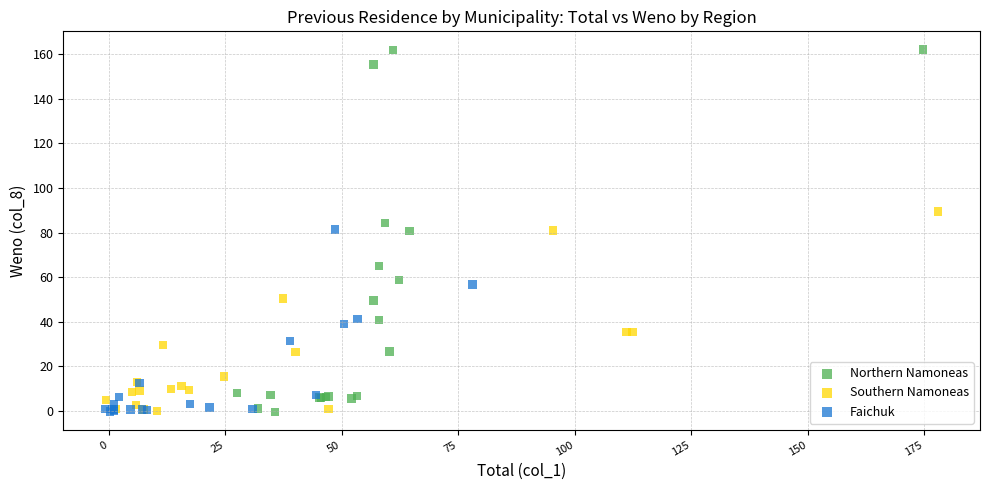

Which series contains the highest Y value?

Northern Namoneas